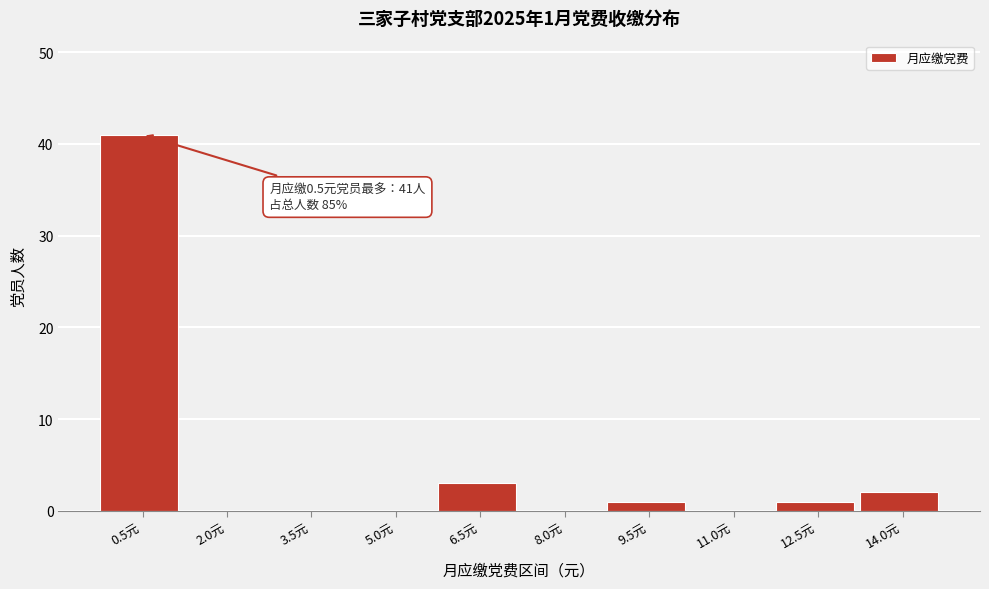

Reading left to right, transcribe all the data shown in this chart.

0.5元=41	2.0元=0	3.5元=0	5.0元=0	6.5元=3	8.0元=0	9.5元=1	11.0元=0	12.5元=1	14.0元=2